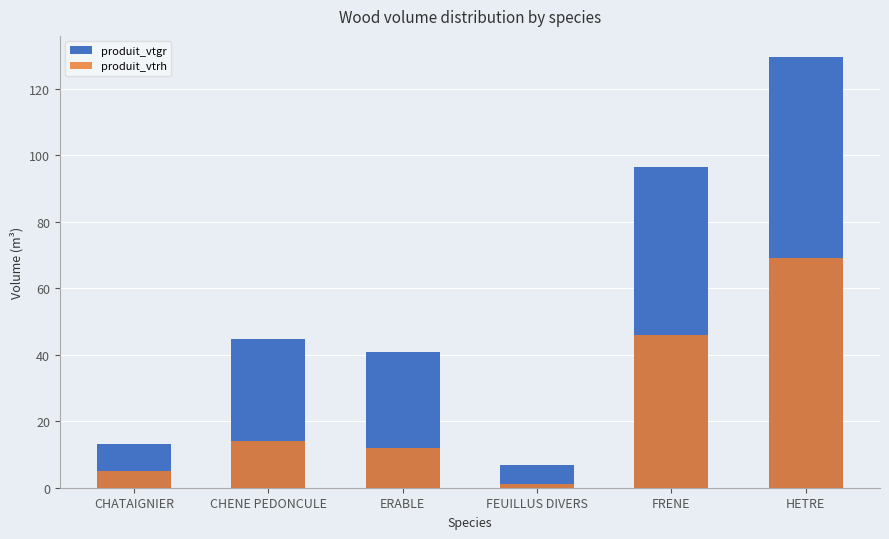

List the series in order of their overall mean, highest first.

produit_vtgr, produit_vtrh